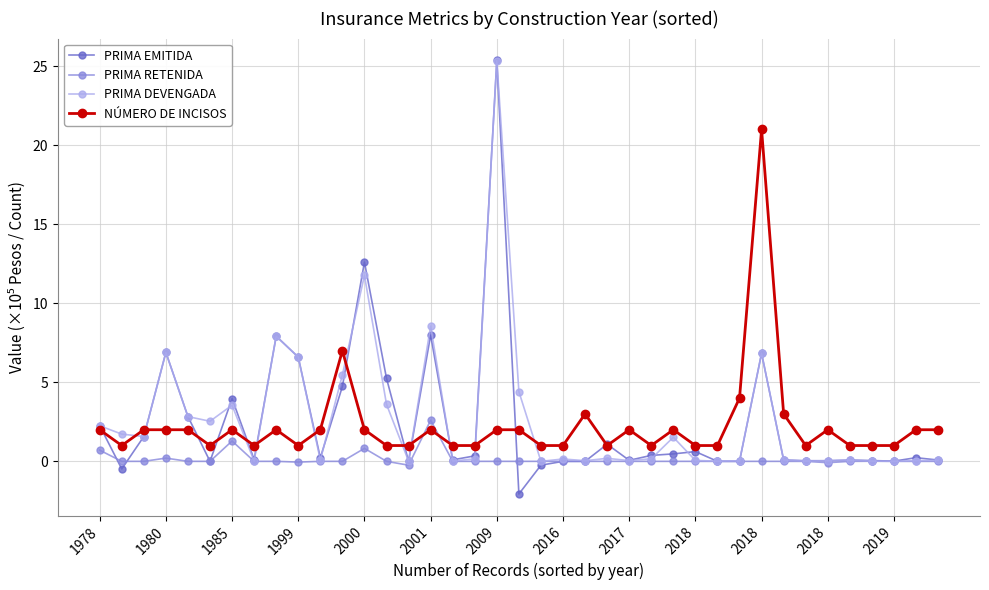

What is the lowest value of the PRIMA RETENIDA series?

-0.2